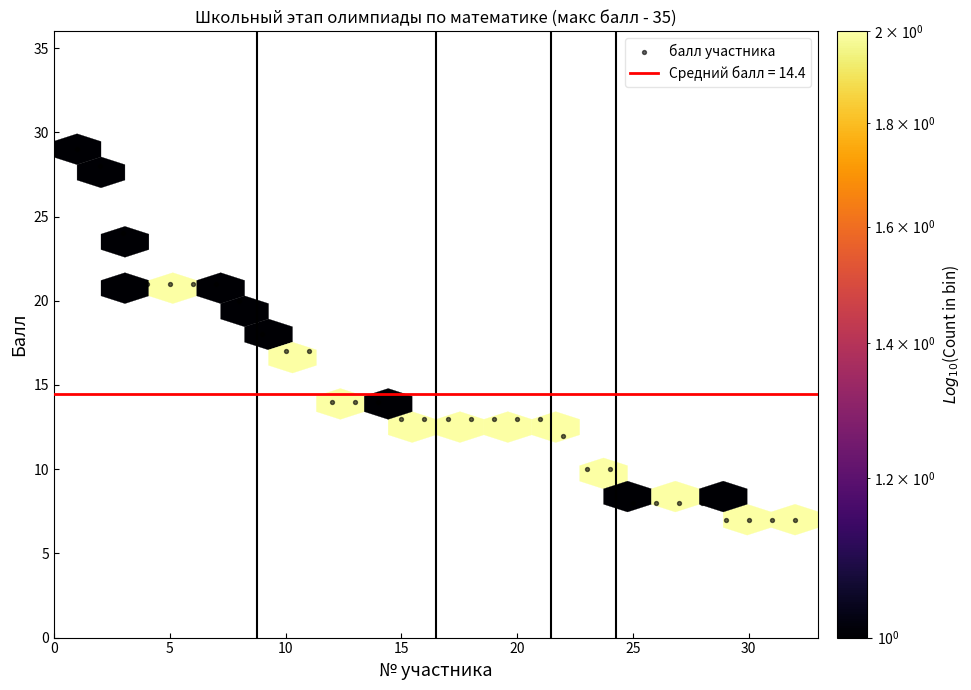

What is the range of X values (max minus min)?

31